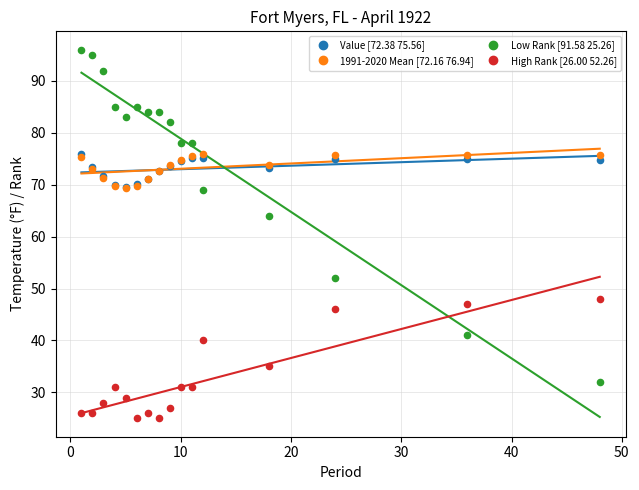

Across all series, what Y value is closest to 60?

64.0